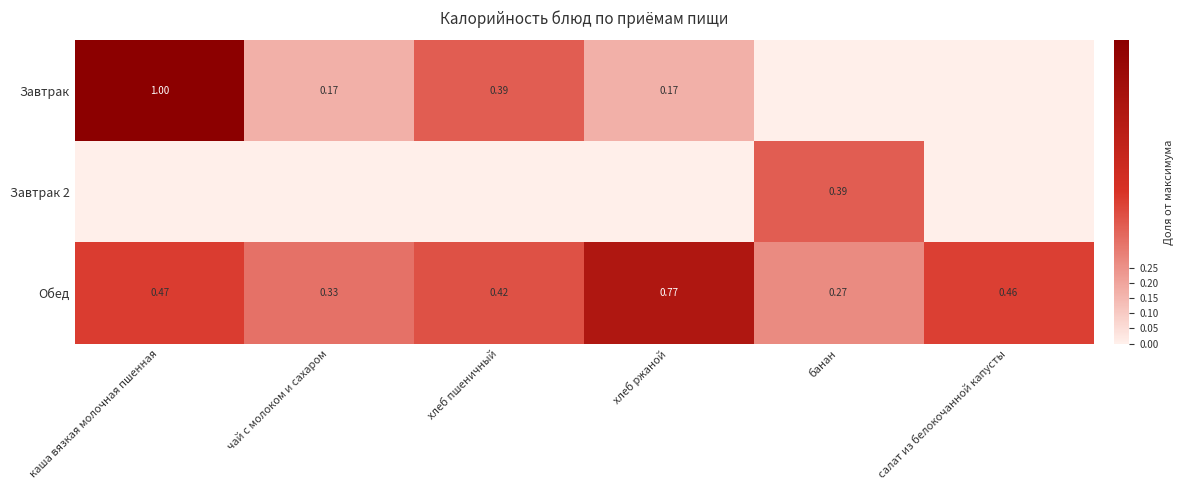

Rank the categories by Обед value from highest to lowest.

хлеб ржаной, каша вязкая молочная пшенная, салат из белокочанной капусты, хлеб пшеничный, чай с молоком и сахаром, банан